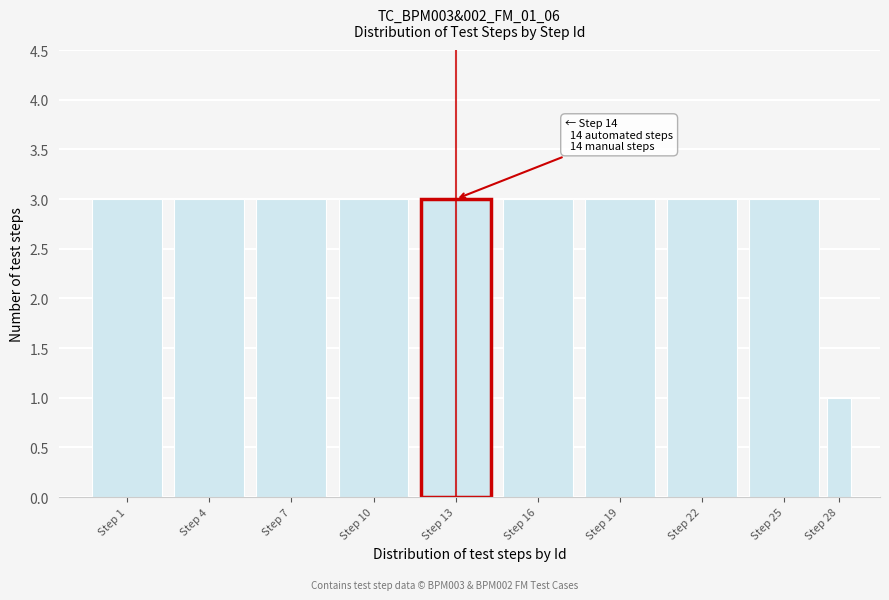

Reading left to right, extract all data points from this chart.

Step 1=3	Step 4=3	Step 7=3	Step 10=3	Step 13=3	Step 16=3	Step 19=3	Step 22=3	Step 25=3	Step 28=1